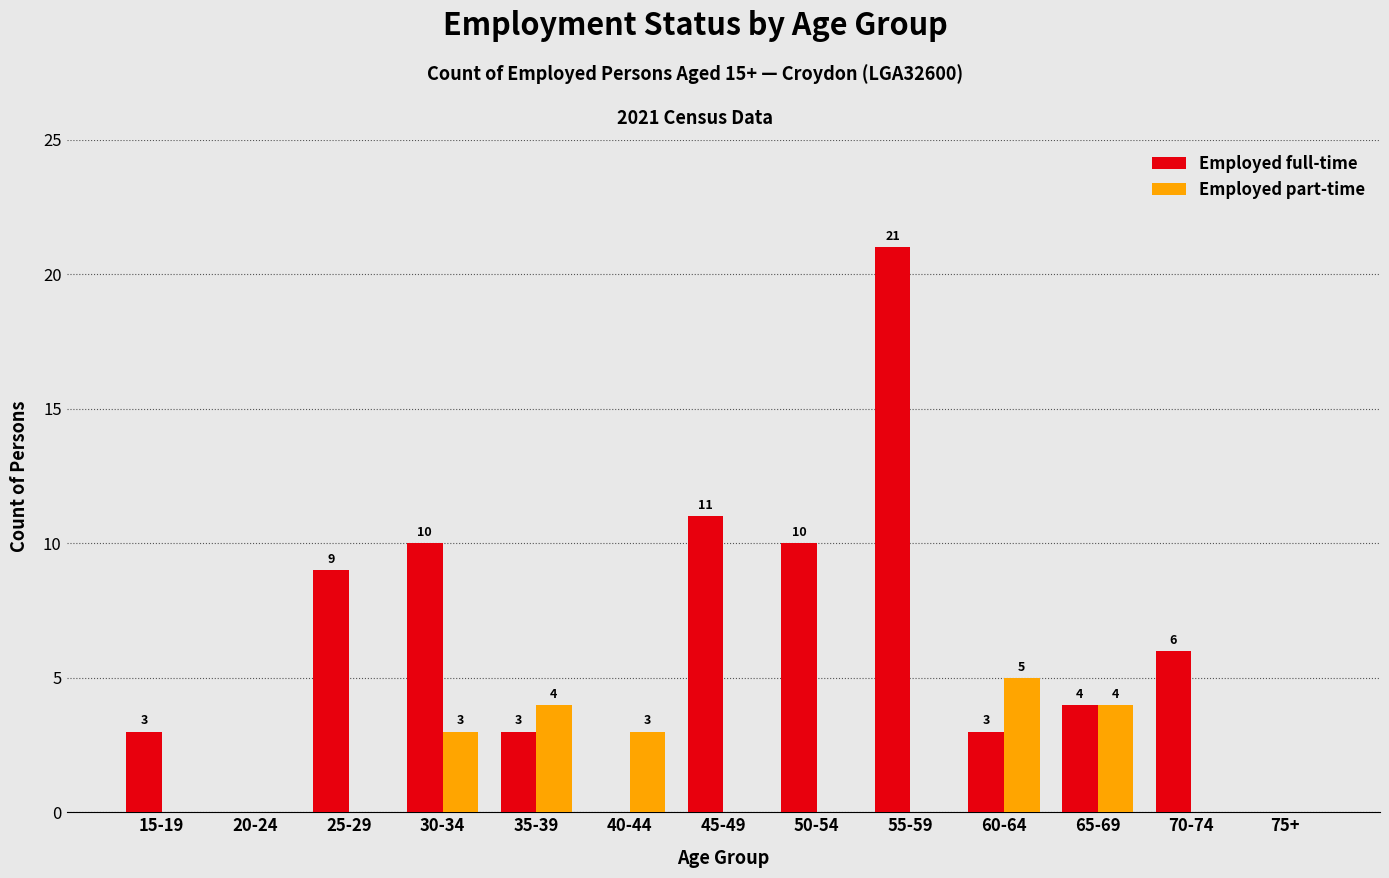

Which series has the largest total across all categories?

Employed full-time